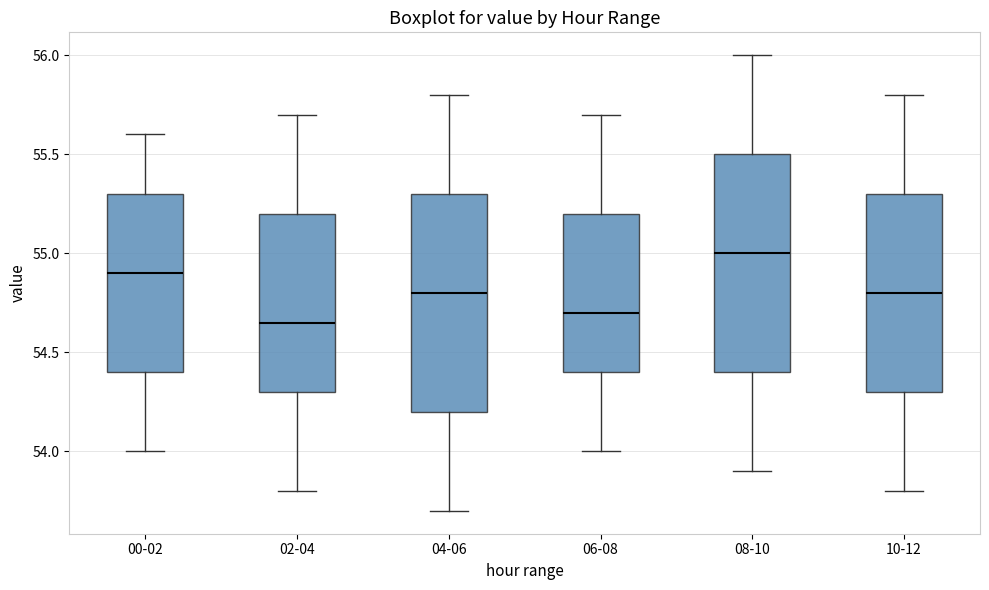

Reading left to right, read every box against the y-axis: the position of its median line, the range the box covers, and the ends of its whiskers. The values are not printed on the chart, so give them approximately, as read against the axis.

00-02: median 54.90, box 54.40 to 55.30, whiskers 54.00 to 55.60
02-04: median 54.65, box 54.30 to 55.20, whiskers 53.80 to 55.70
04-06: median 54.80, box 54.20 to 55.30, whiskers 53.70 to 55.80
06-08: median 54.70, box 54.40 to 55.20, whiskers 54.00 to 55.70
08-10: median 55.00, box 54.40 to 55.50, whiskers 53.90 to 56.00
10-12: median 54.80, box 54.30 to 55.30, whiskers 53.80 to 55.80